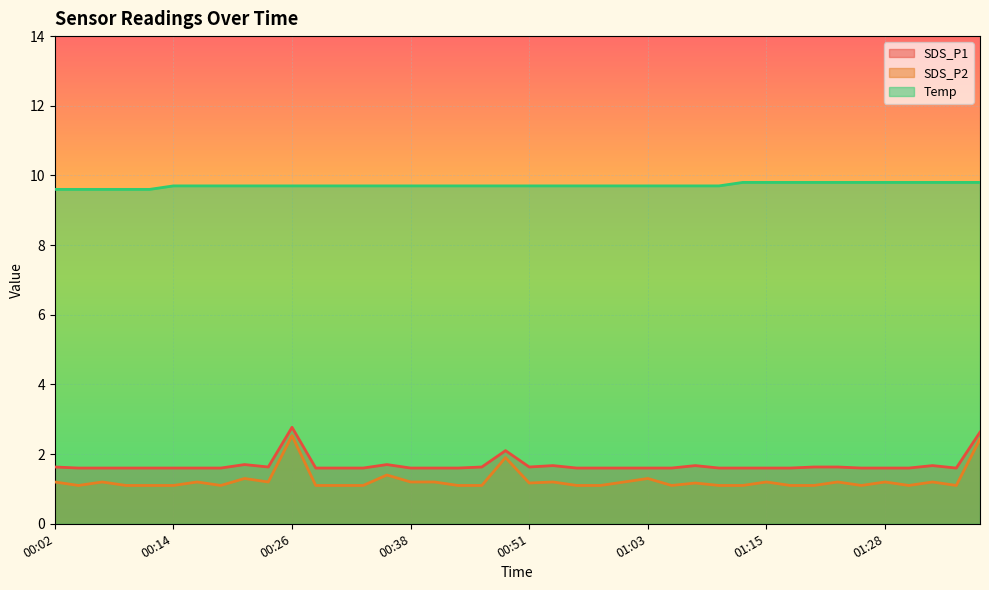

The SDS_P1 series shows 1.6 at 01:23. True or false?

True